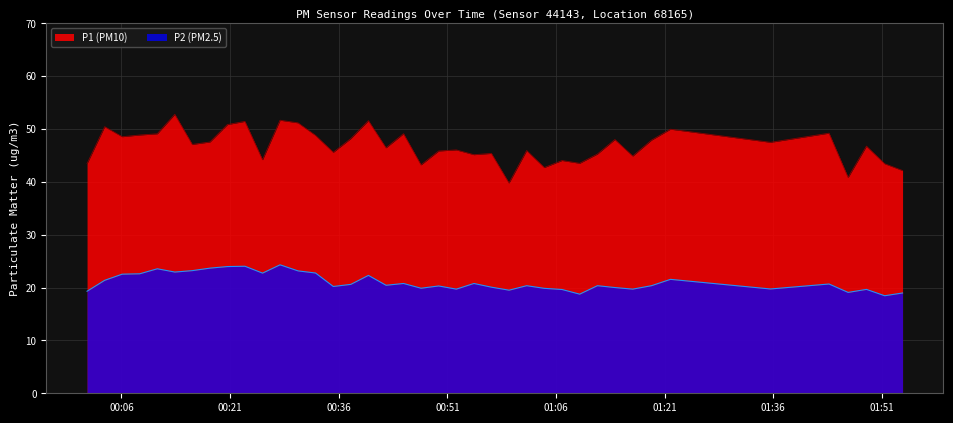

What are all the series names shown in the legend?

P1 (PM10), P2 (PM2.5)